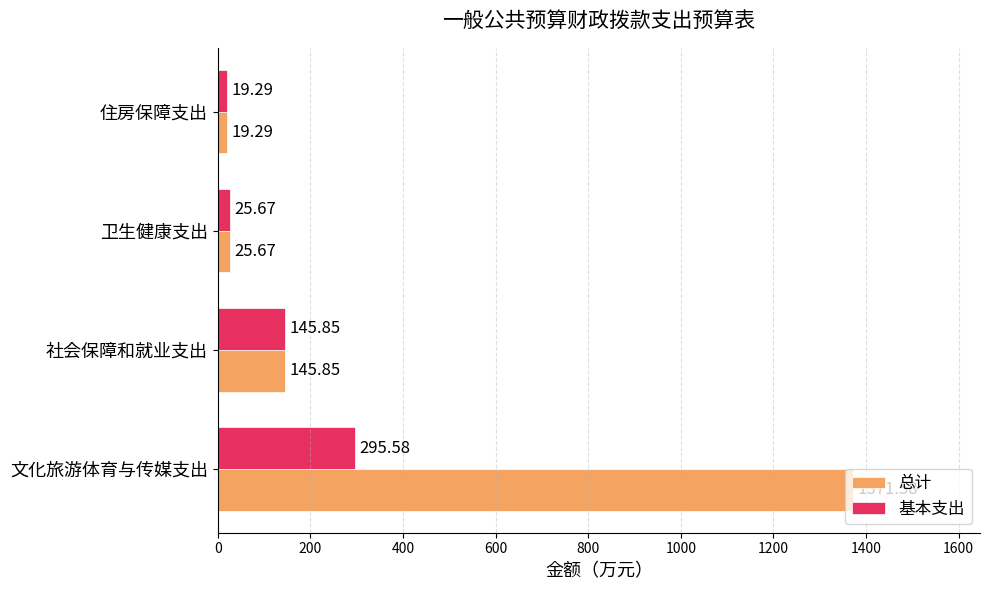

What are all the series names shown in the legend?

总计, 基本支出